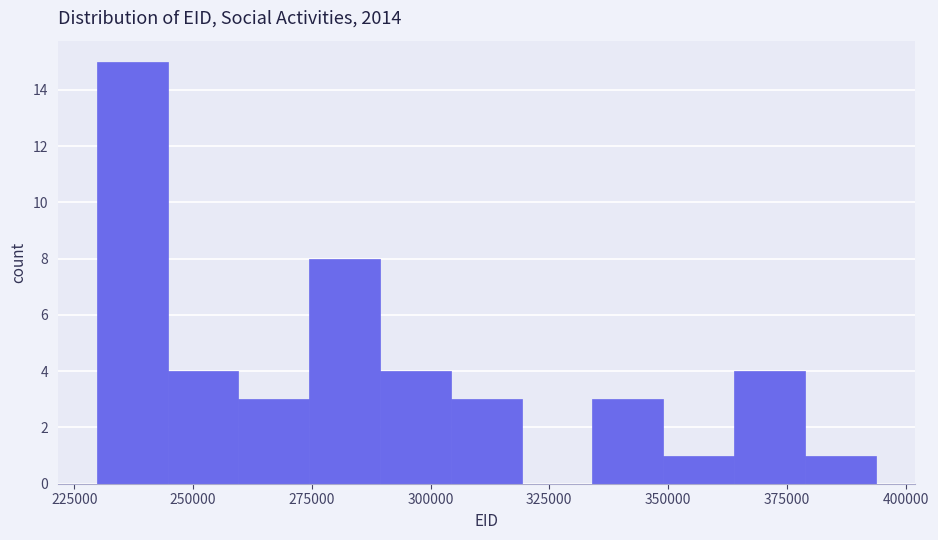

Read against the x-axis, roughly where is the centre of the tallest bar?

235000